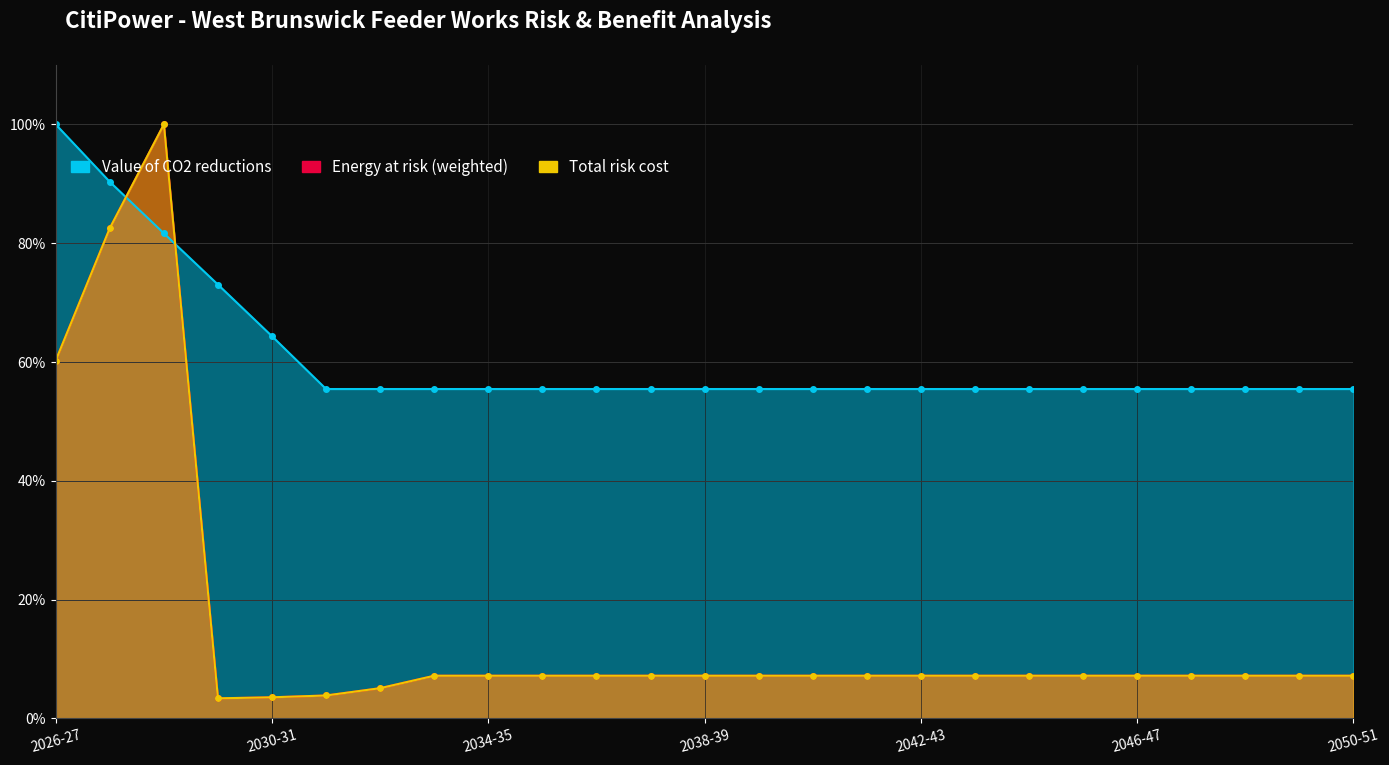

True or false: Value of CO2 reductions has more than 1 interior local peaks.

False